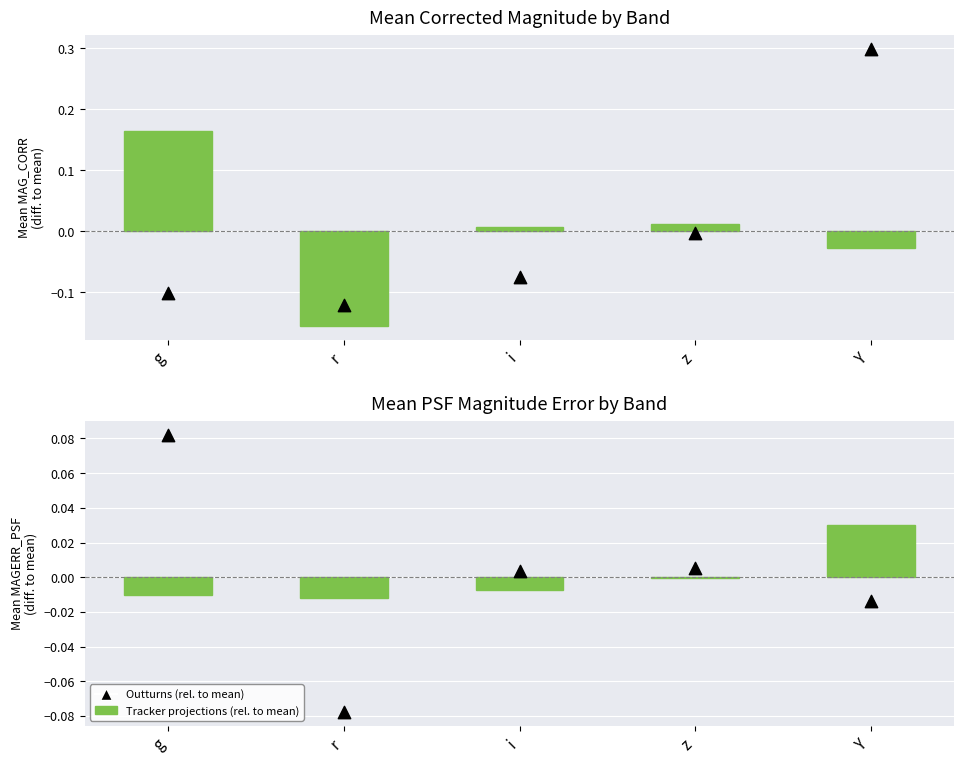

Is the value of MAGERR_PSF scaled (rel. to mean) at r greater than the value of Tracker projections (rel. to mean) at i?

No